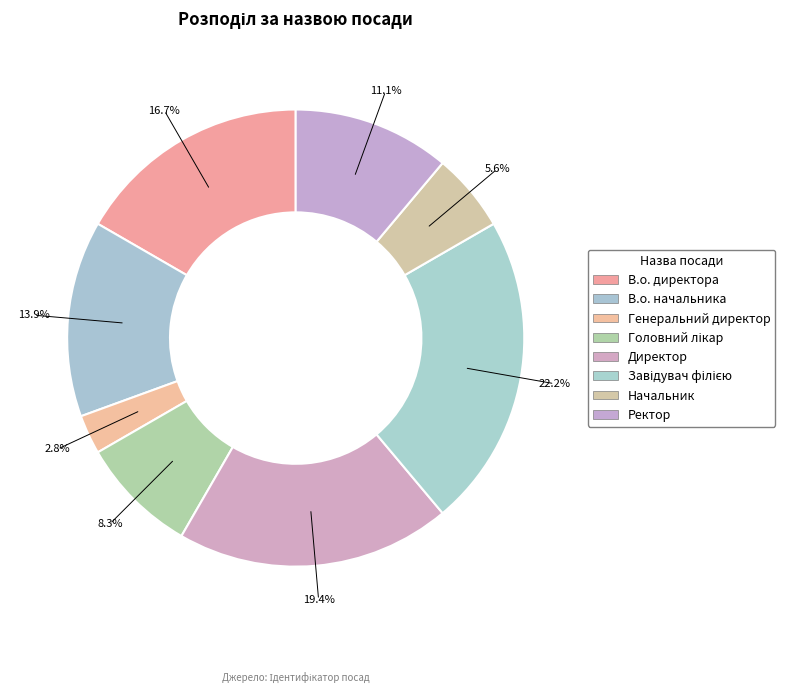

What portion of the pie excludes Начальник?

94.4%